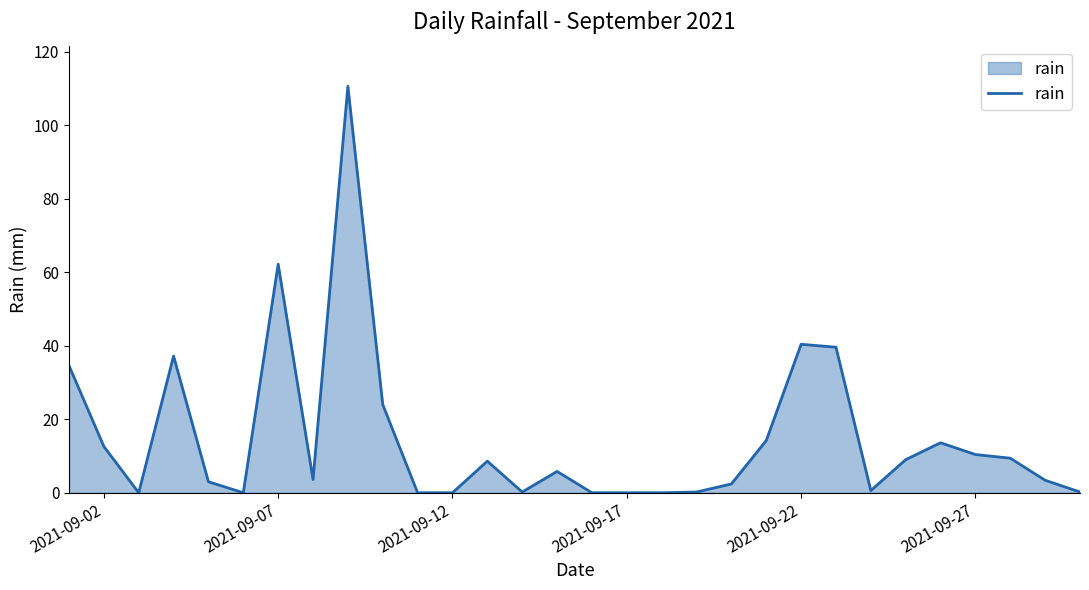

What is the difference between the maximum and minimum values?

110.6